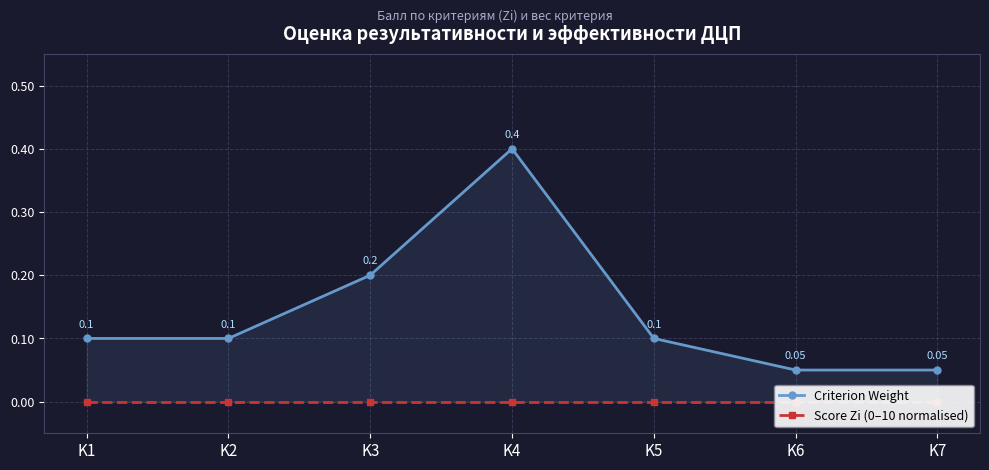

The Criterion Weight series shows 0.1 at K6. True or false?

False